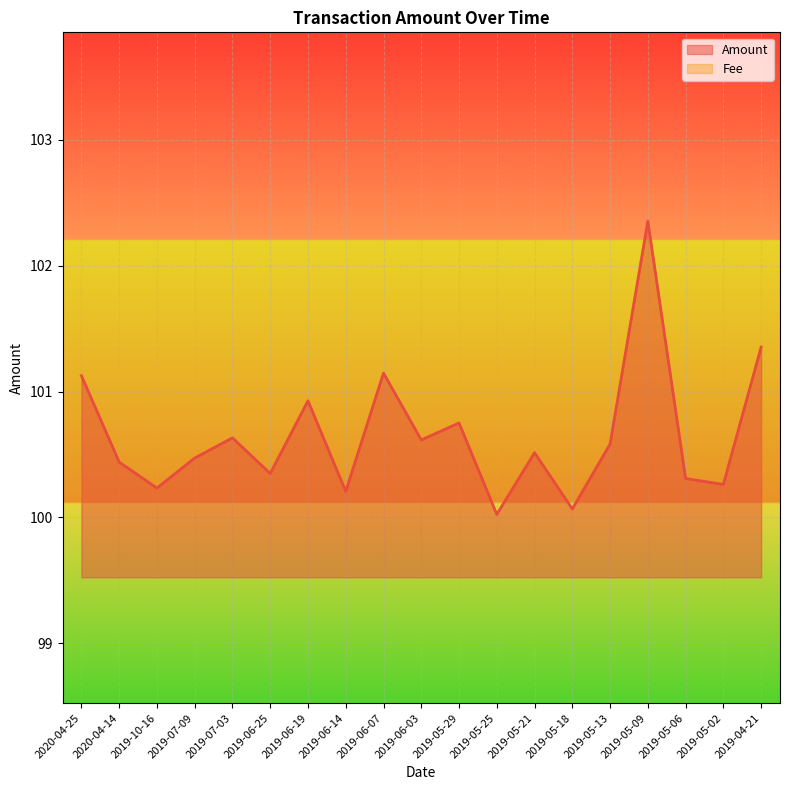

Approximately how many times larger is the value at 2020-04-25 compared to 2019-05-02?

1.0